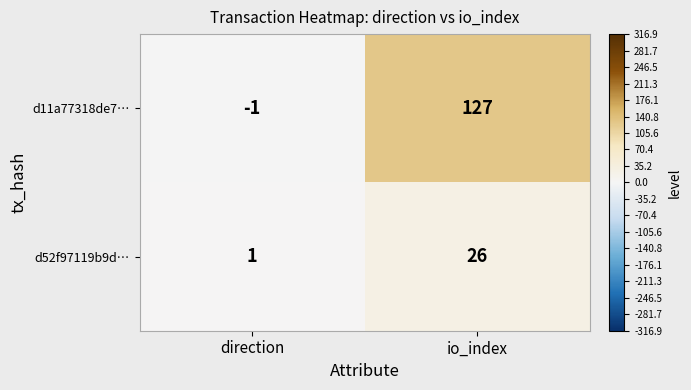

Reading left to right, extract all data points from this chart.

d11a77318de7…: -1	127
d52f97119b9d…: 1	26